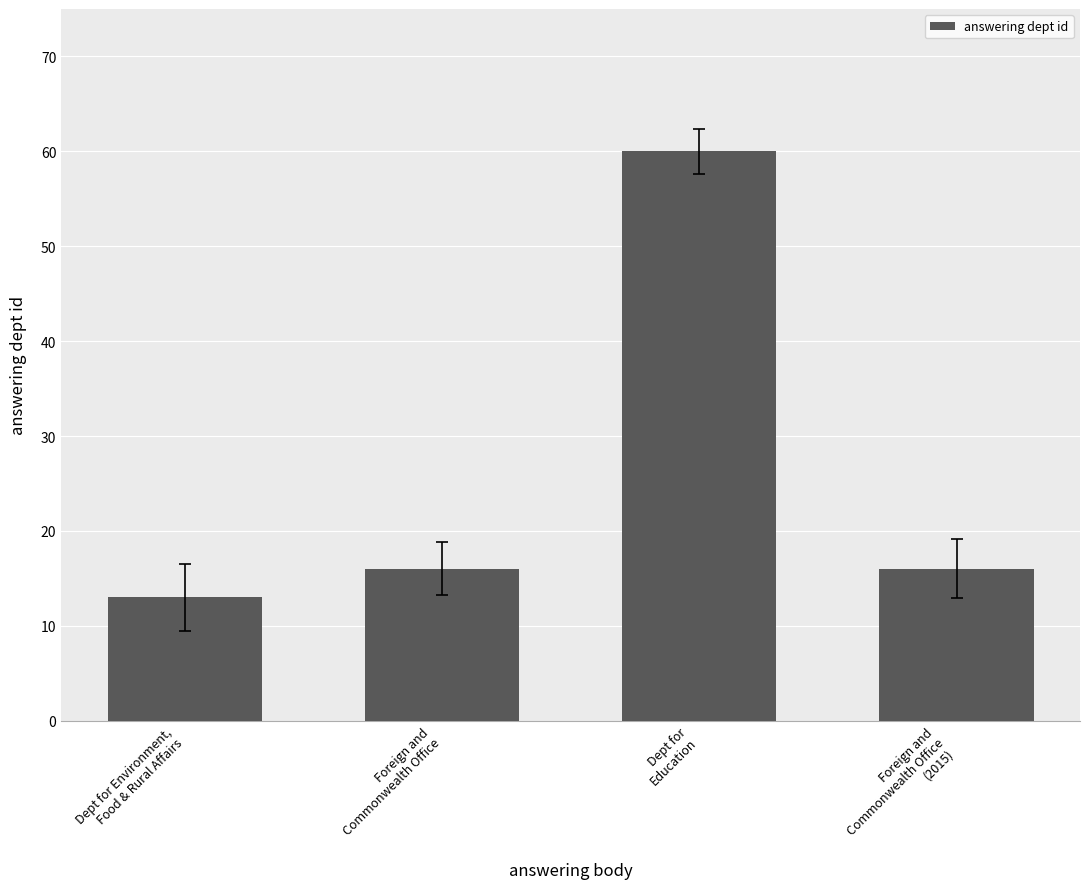

Reading right to left, list all the values displayed in this chart.

Foreign and
Commonwealth Office
(2015)=16	Dept for
Education=60	Foreign and
Commonwealth Office=16	Dept for Environment,
Food & Rural Affairs=13